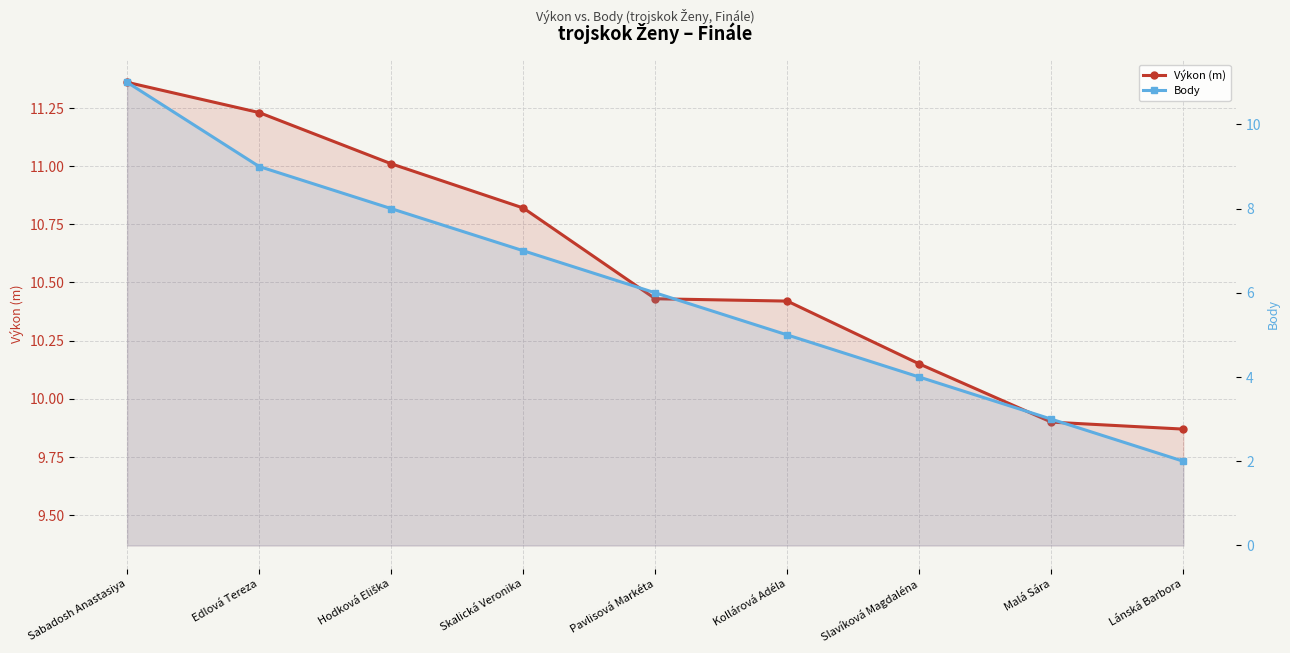

True or false: Výkon (m) has more than 1 points higher than both neighbors.

False